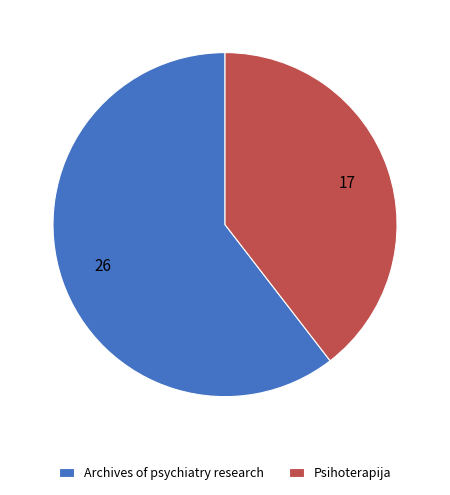

The Psihoterapija slice represents 30% of the pie. True or false?

False